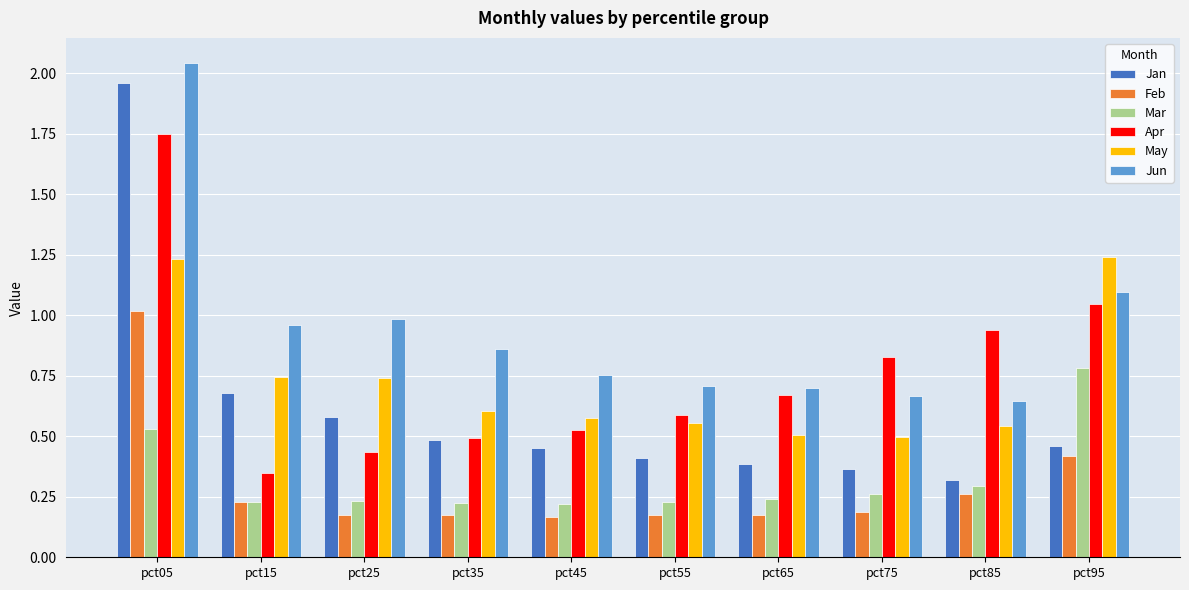

What is the approximate value of Jun at pct95?

1.1